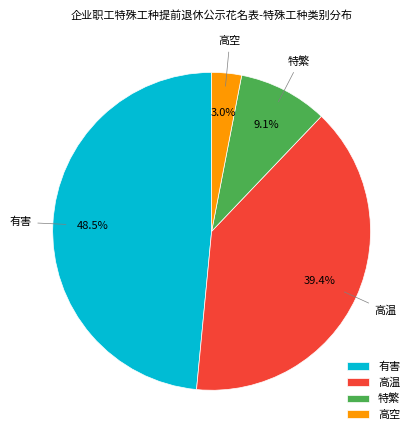

How many segments does this pie chart have?

4